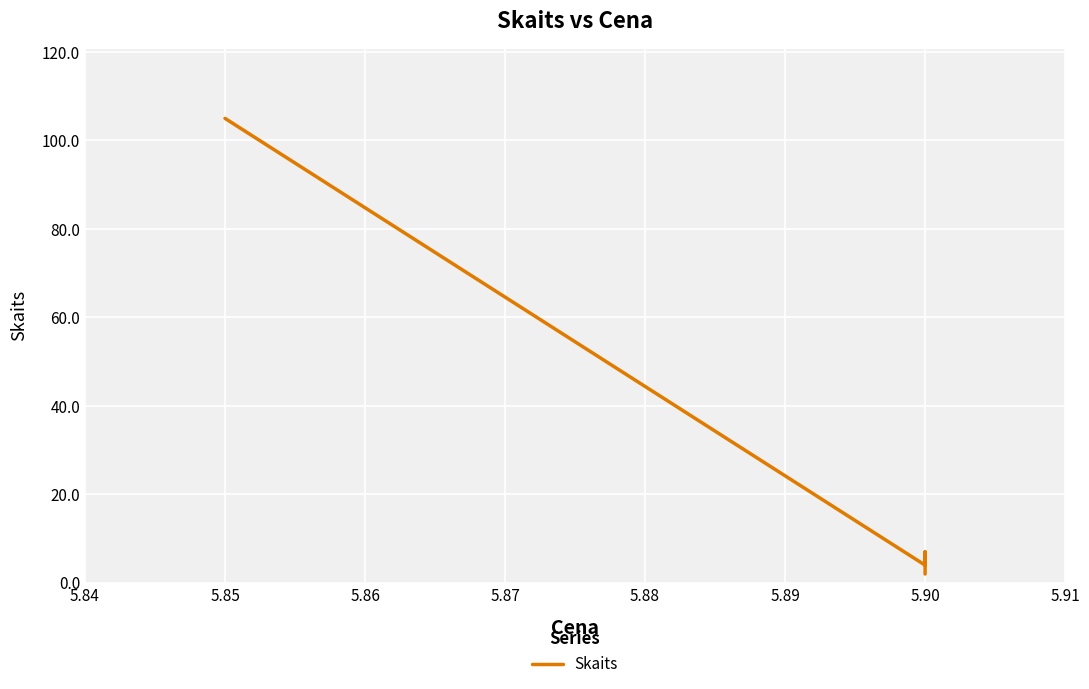

True or false: the data shows 3 at 5.90.

False